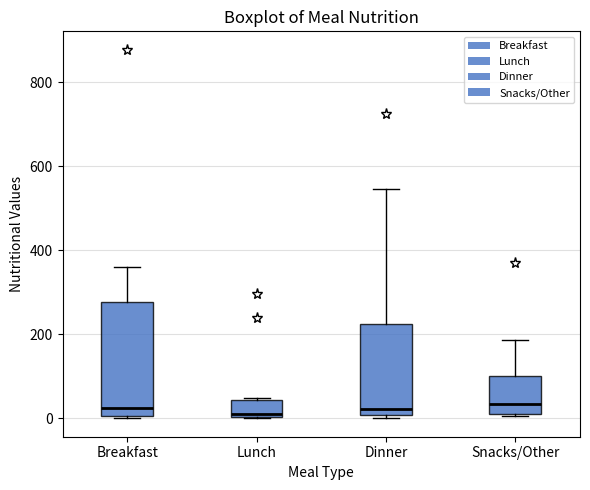

Comparing the boxes themselves (not the whiskers), which one is the tallest?

Breakfast